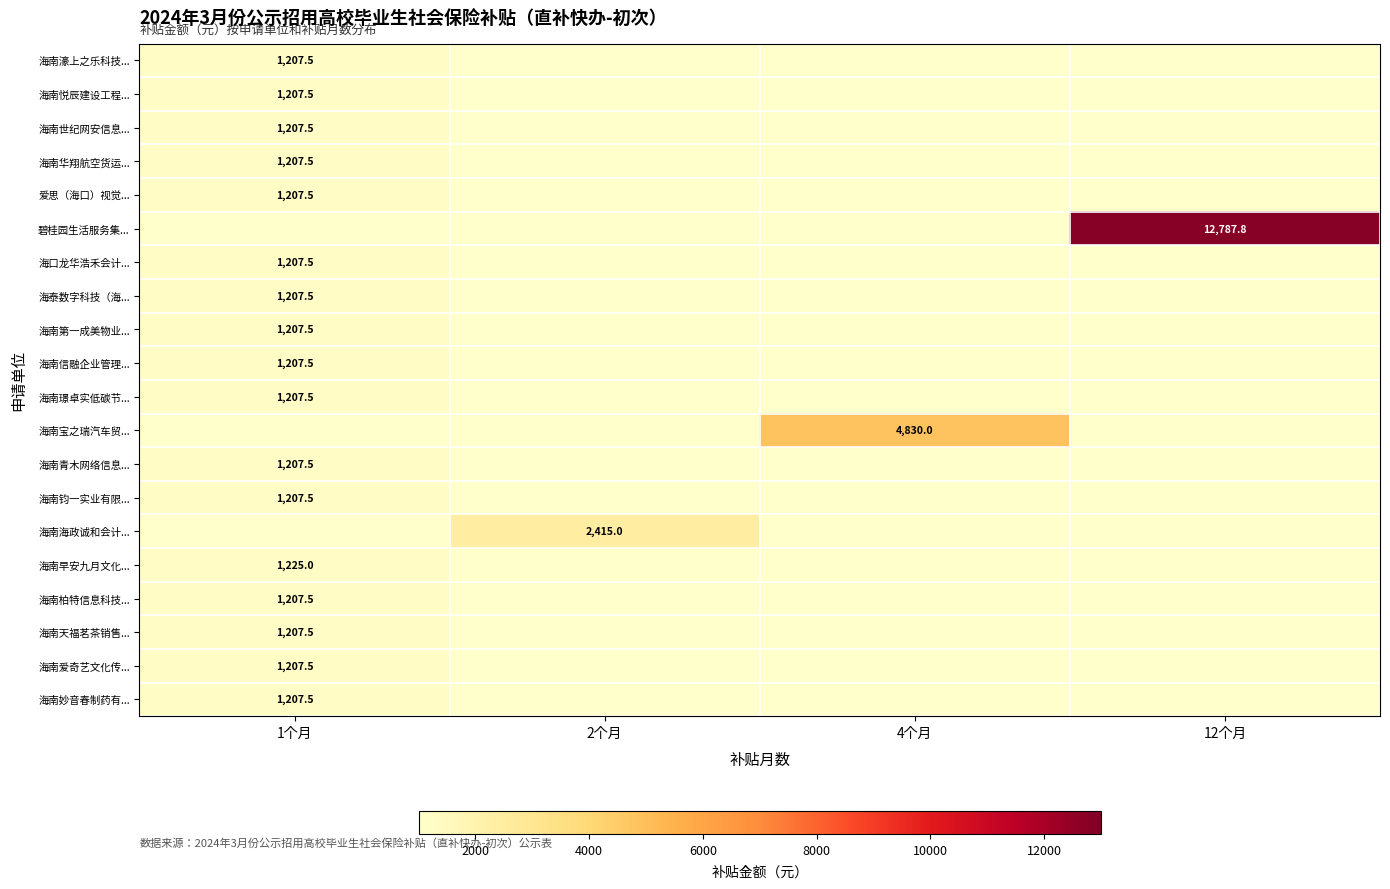

At how many categories does at least one series exceed 8048?

1